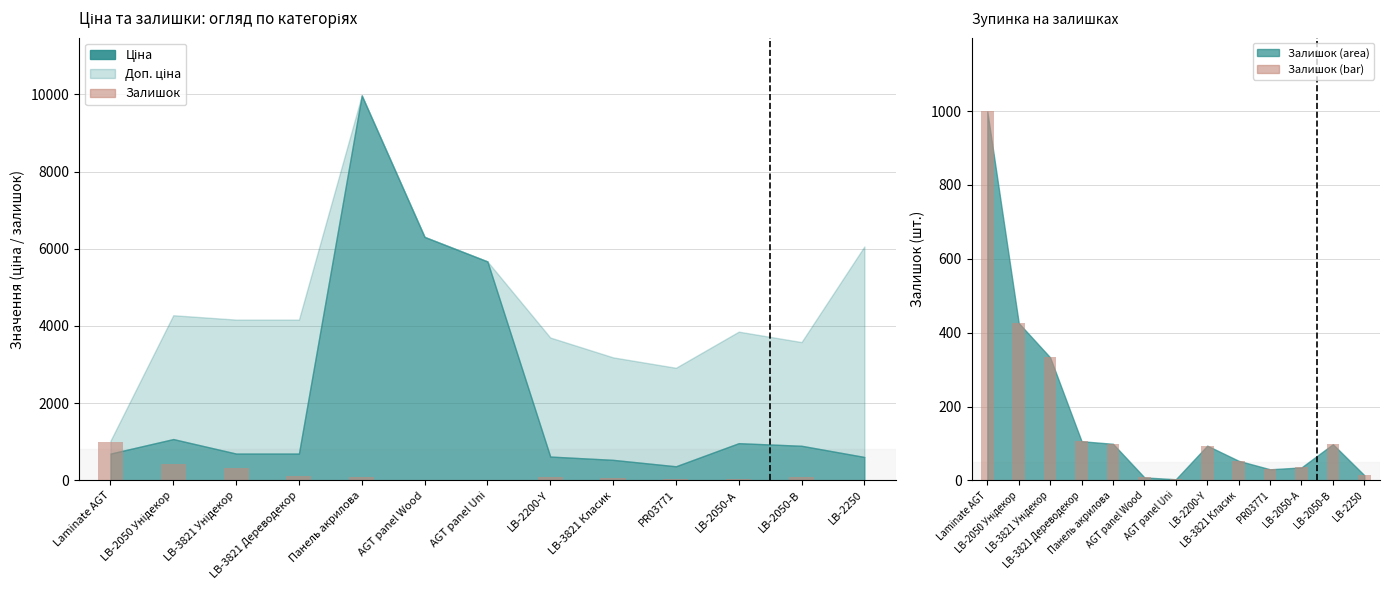

Count the number of categories in the chart.

13